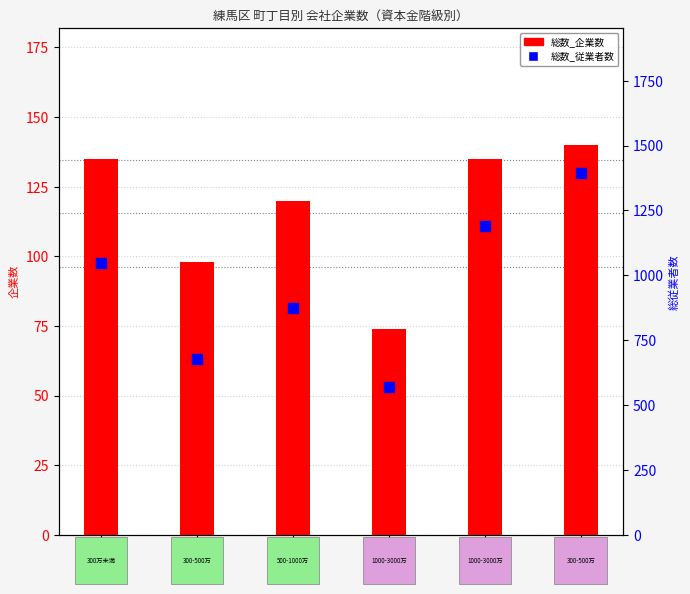

At how many categories does at least one series exceed 977?

3